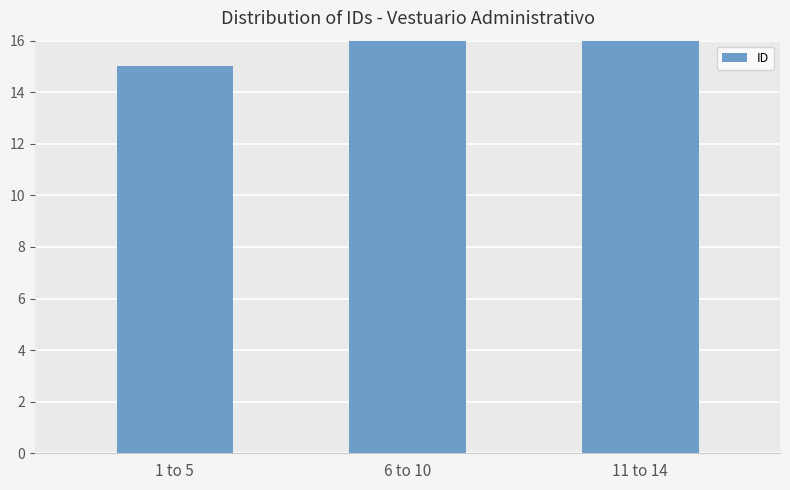

Which label corresponds to the largest value in the chart?

11 to 14